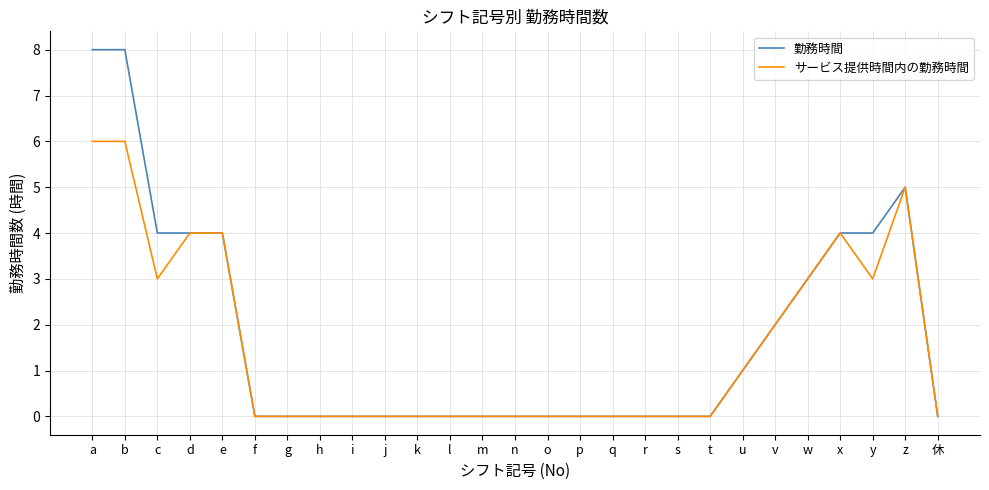

What position from the right is z?

2